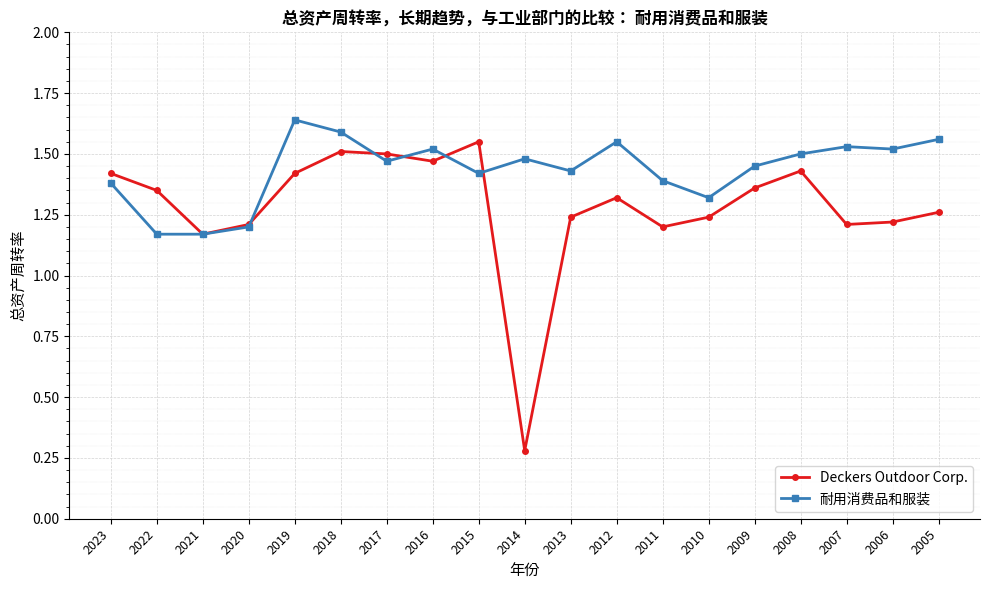

At how many categories does at least one series exceed 1?

19